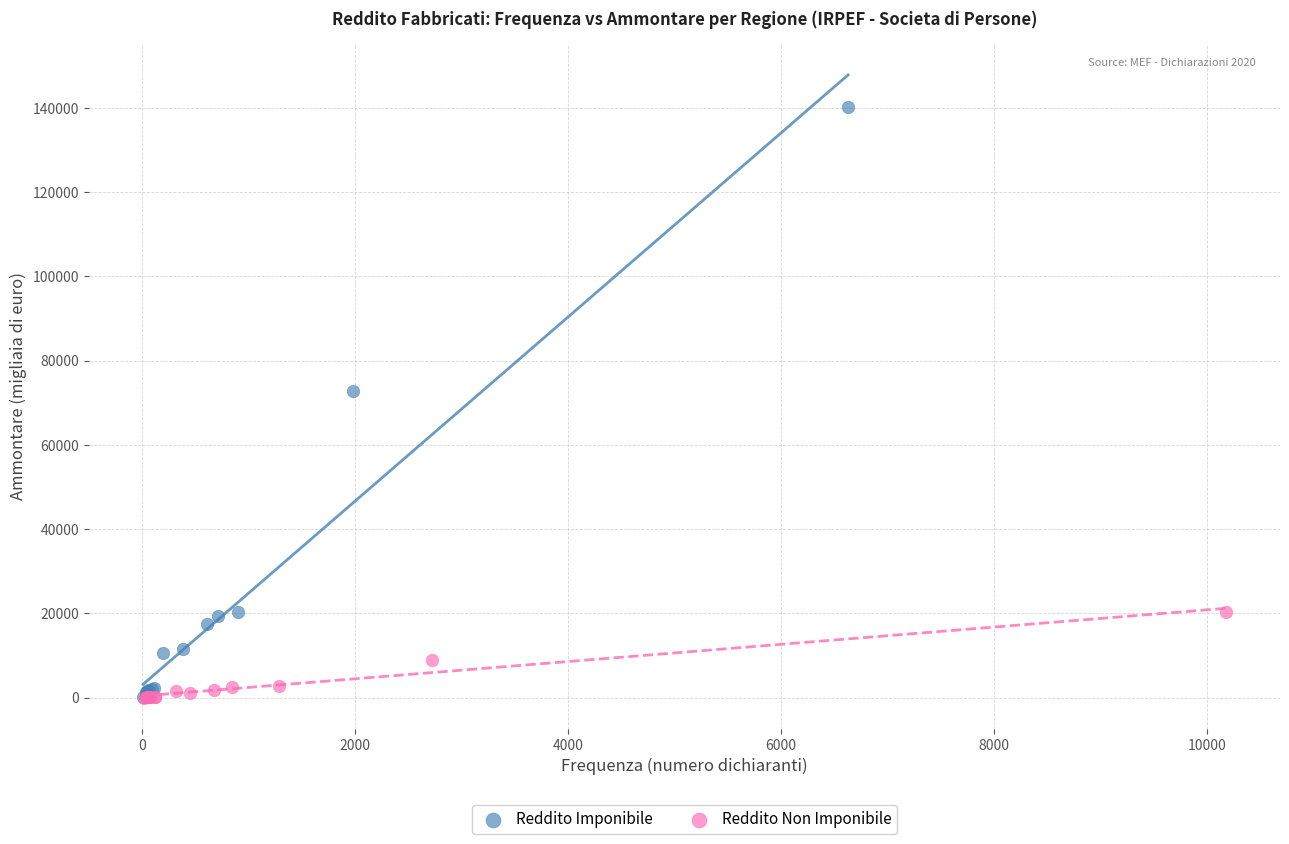

Which series has the largest Y range (max minus min)?

Reddito Imponibile